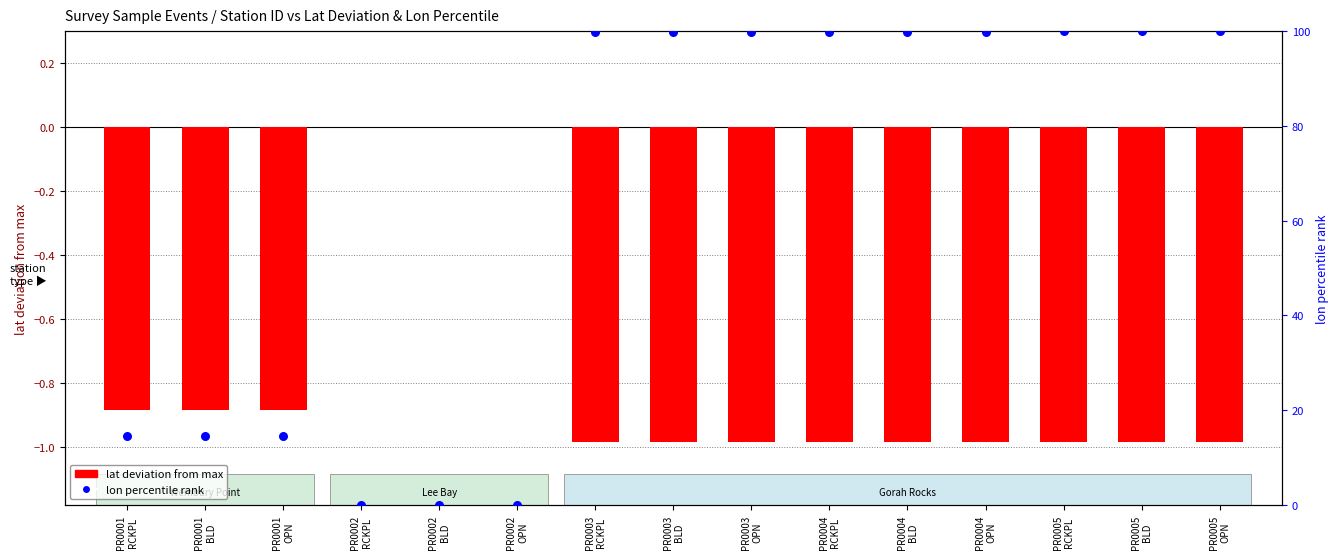

What are all the series names shown in the legend?

lat deviation from max, lon percentile rank